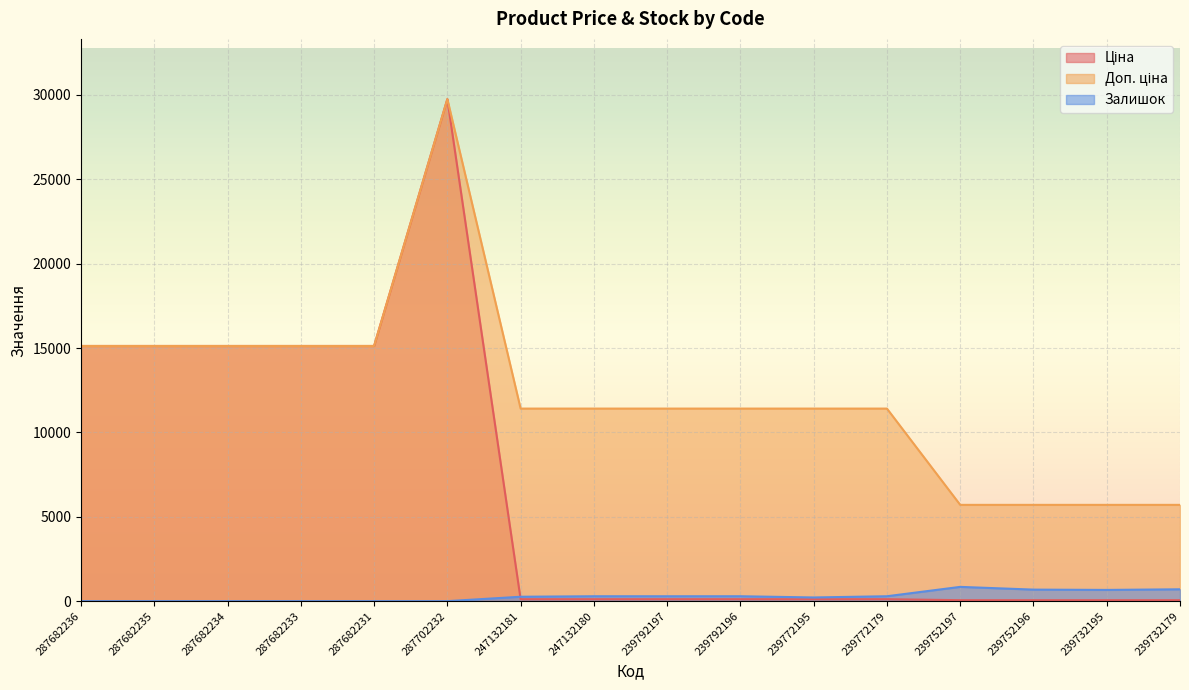

What is the difference between the maximum and minimum values in the Залишок series?

845.0